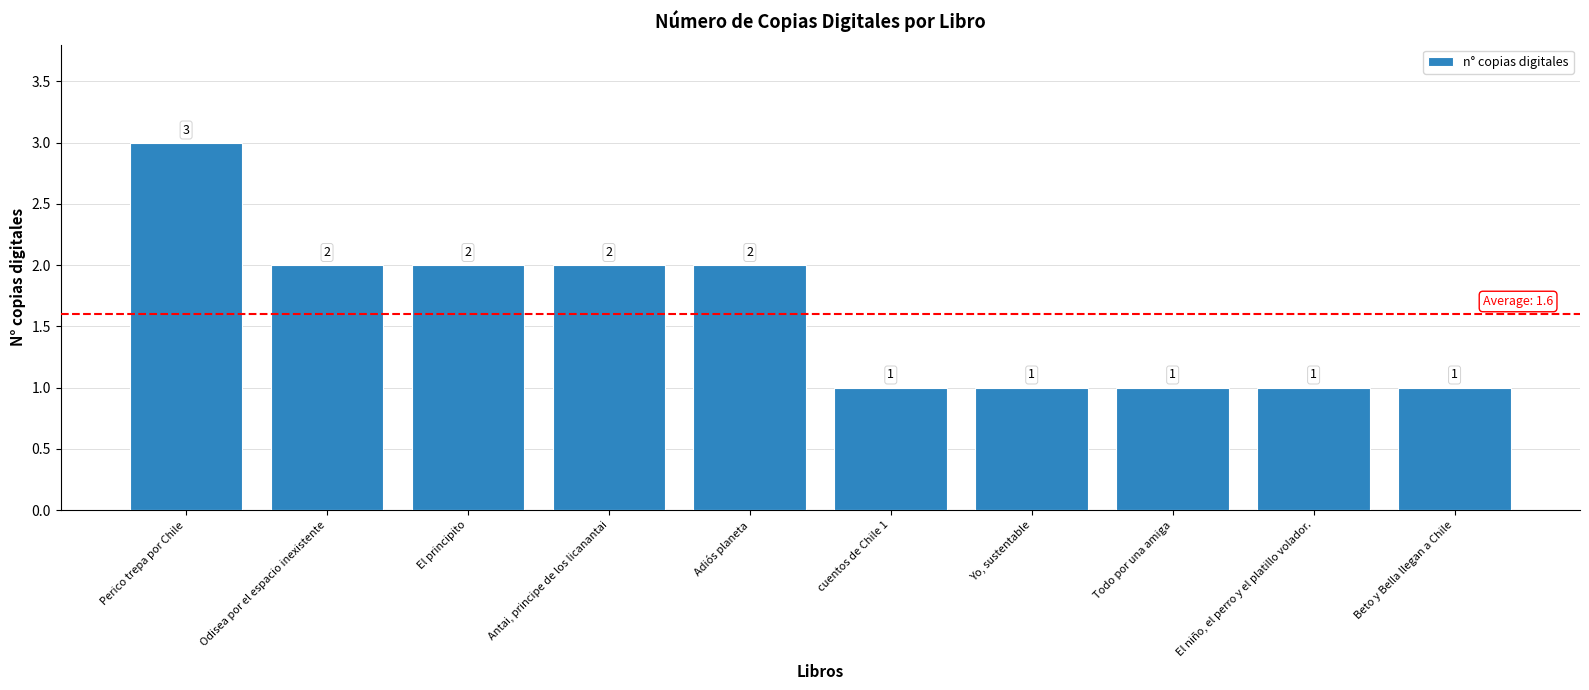

The chart shows a value of 2 at Adiós planeta. True or false?

True